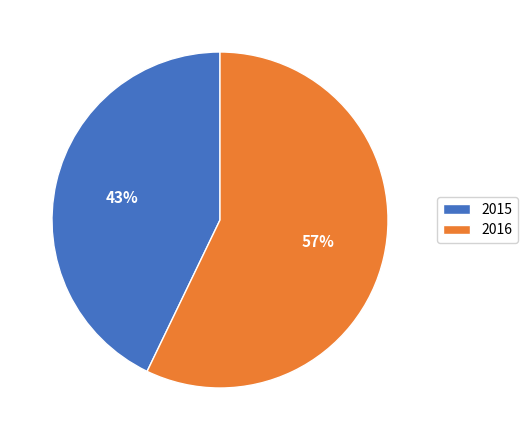

True or false: 2015 accounts for 34% of the total.

False